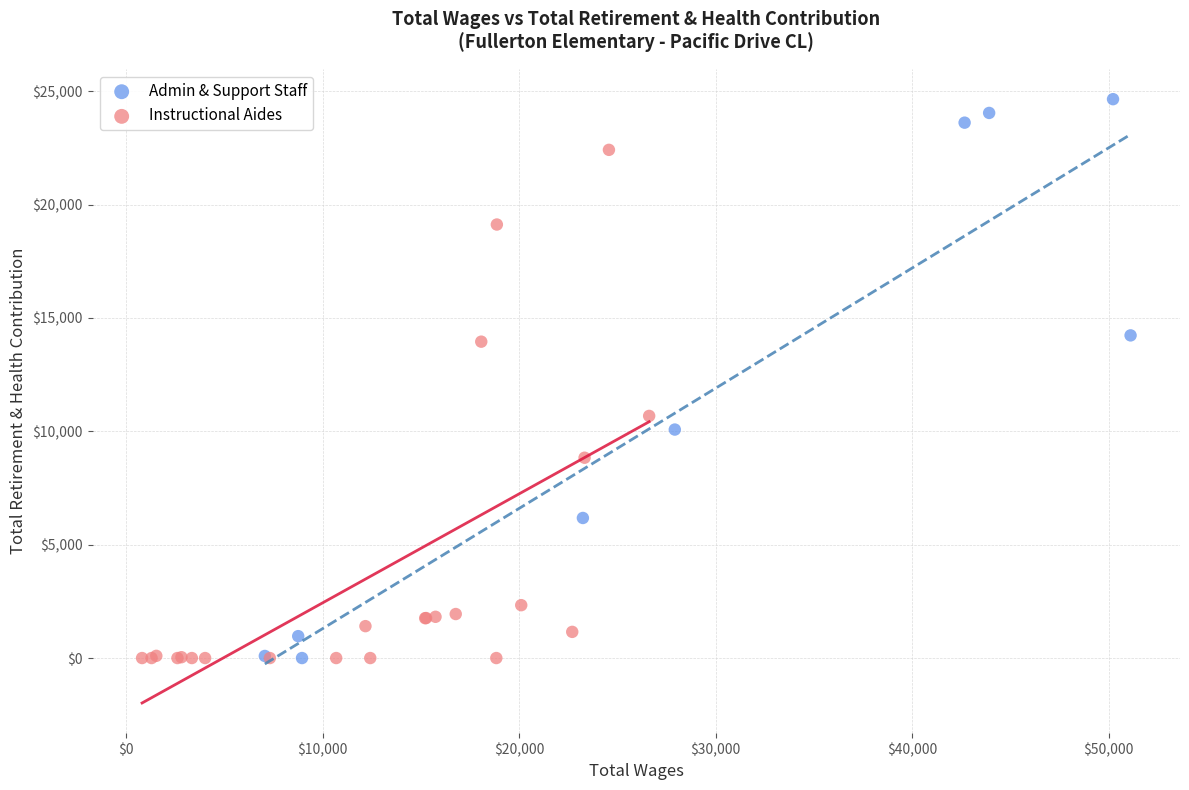

What are all the series names shown in the legend?

Admin & Support Staff, Instructional Aides